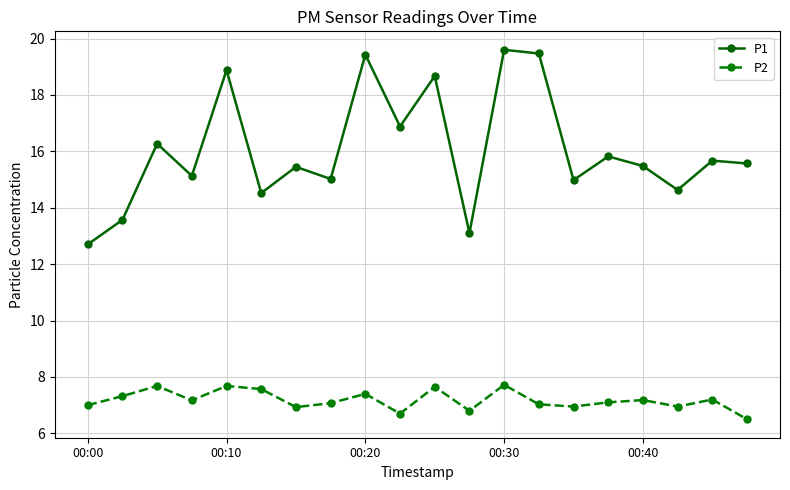

True or false: P2 and P1 intersect in this chart.

False